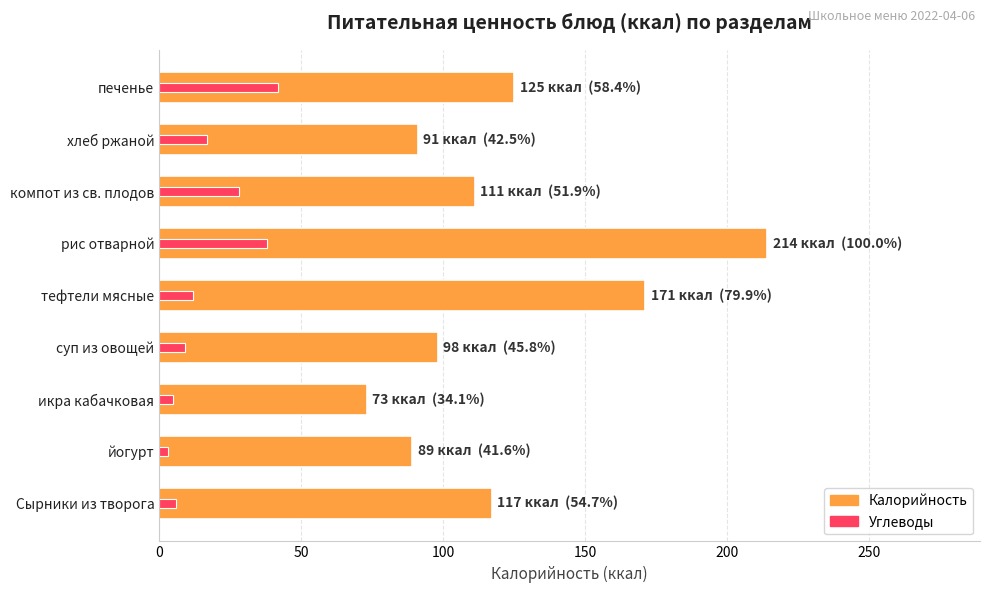

At икра кабачковая, list the series in order from largest to smallest.

Калорийность, Углеводы